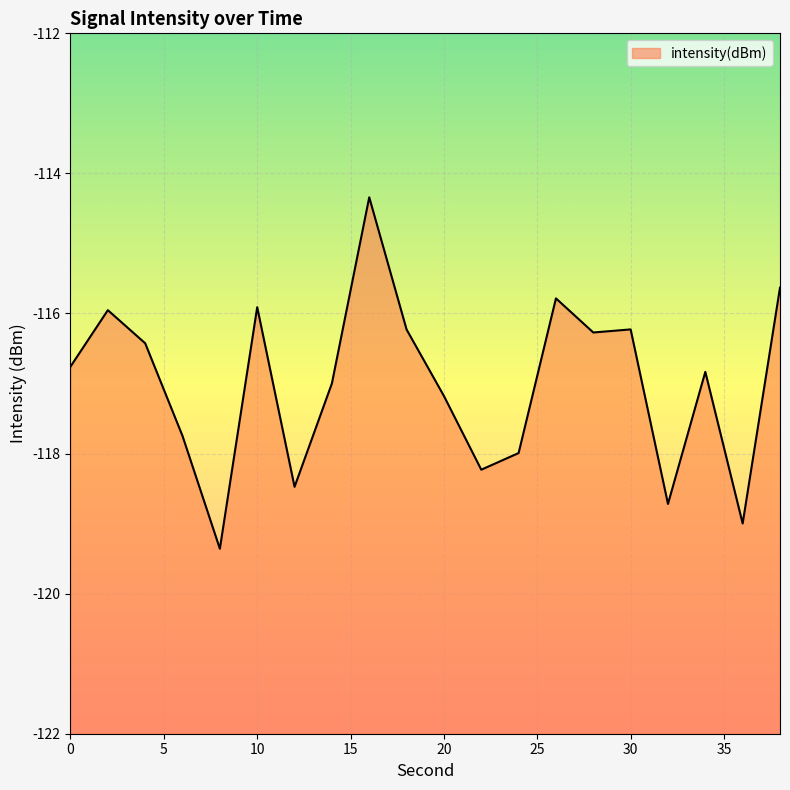

What is the maximum value shown in the chart?

-114.3